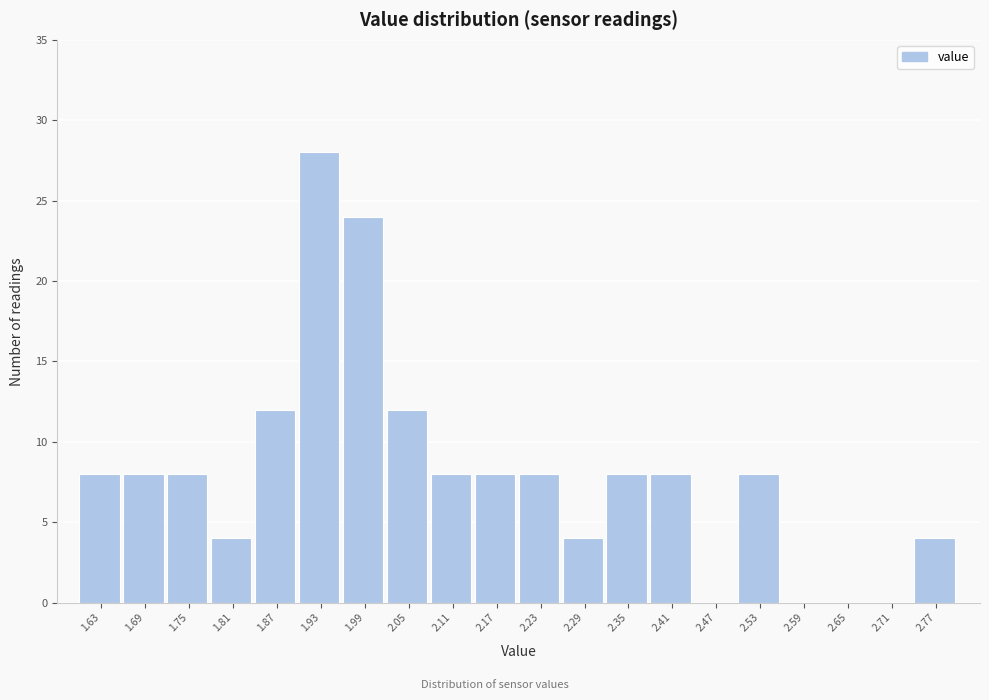

Reading left to right, list every bar in this chart as the range it spans on the x-axis followed by its height. The values are not printed on the chart, so give them approximately, as read against the axis.

1.60 to 1.66: 8
1.66 to 1.72: 8
1.72 to 1.78: 8
1.78 to 1.84: 4
1.84 to 1.90: 12
1.90 to 1.96: 28
1.96 to 2.02: 24
2.02 to 2.08: 12
2.08 to 2.14: 8
2.14 to 2.20: 8
2.20 to 2.26: 8
2.26 to 2.32: 4
2.32 to 2.38: 8
2.38 to 2.44: 8
2.44 to 2.50: 0
2.50 to 2.56: 8
2.56 to 2.62: 0
2.62 to 2.68: 0
2.68 to 2.74: 0
2.74 to 2.80: 4